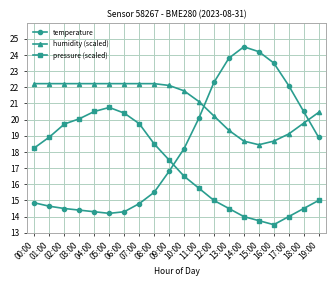

What is the label of the 10th point from the left?

09:00